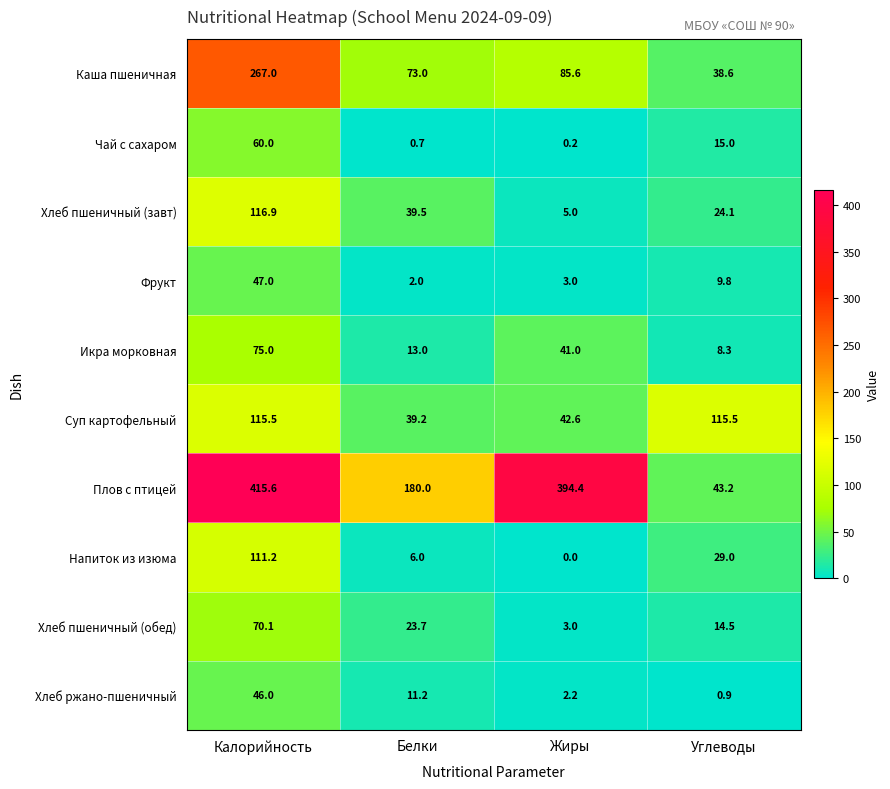

How many data points does each series have?

4